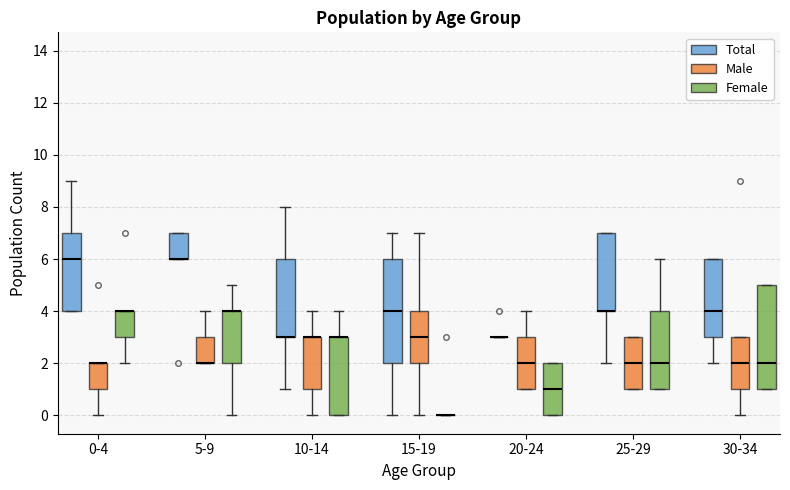

Where is the upper edge of the box for 30-34 (Male) on the y-axis? The values are not printed on the chart, so give them approximately, as read against the axis.

3